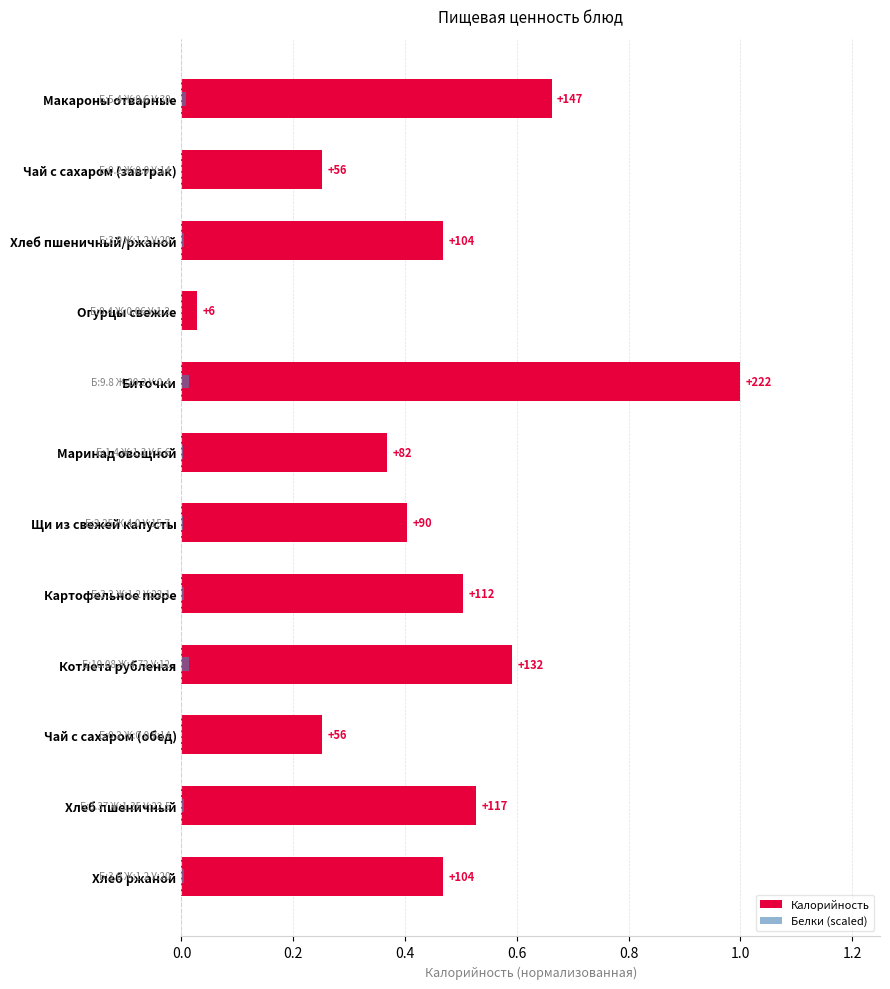

What position from the right is Чай с сахаром (обед)?

3